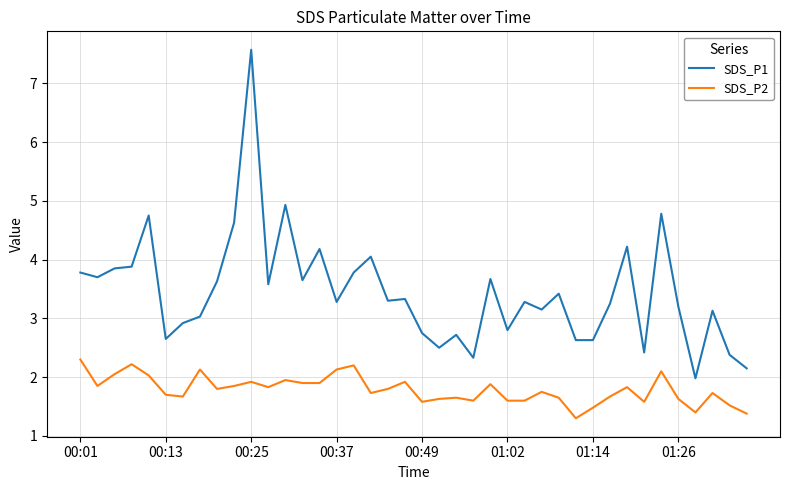

Which series has the largest range (max minus min)?

SDS_P1